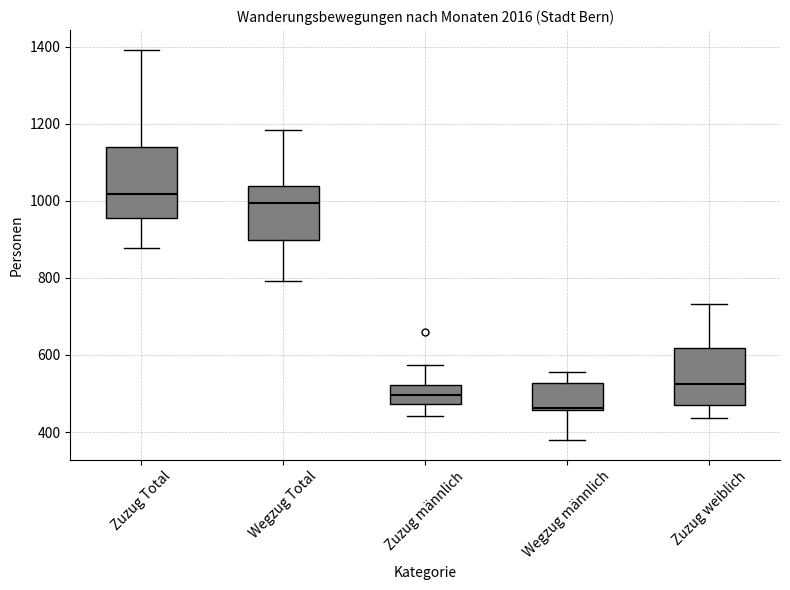

Where is the upper edge of the box for Zuzug weiblich on the y-axis? The values are not printed on the chart, so give them approximately, as read against the axis.

620